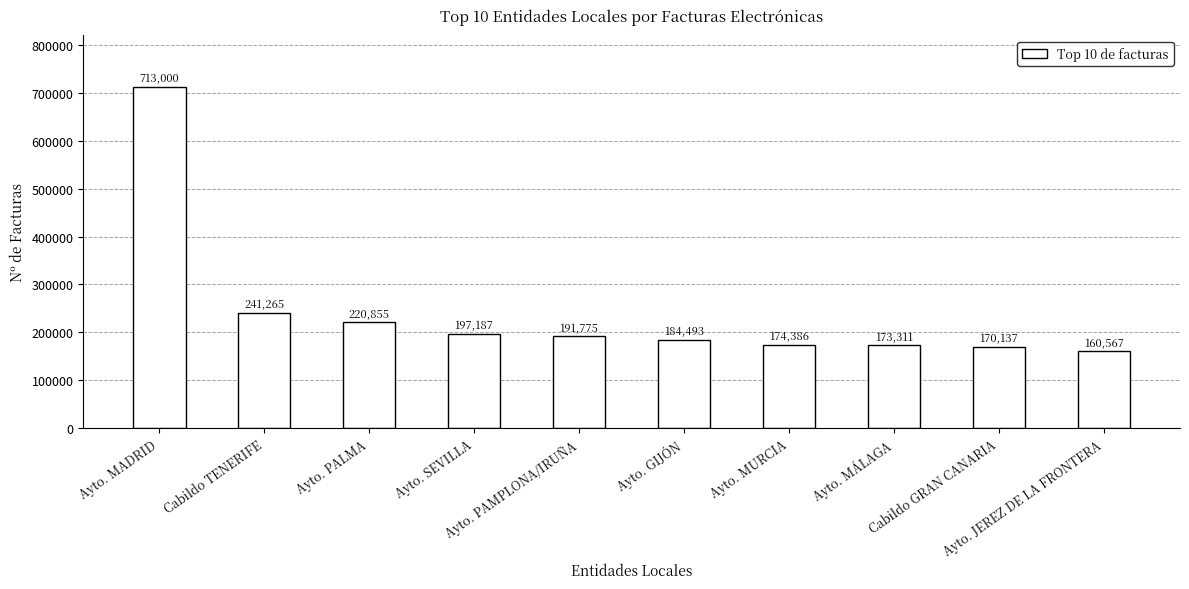

What is the greatest value displayed?

713000